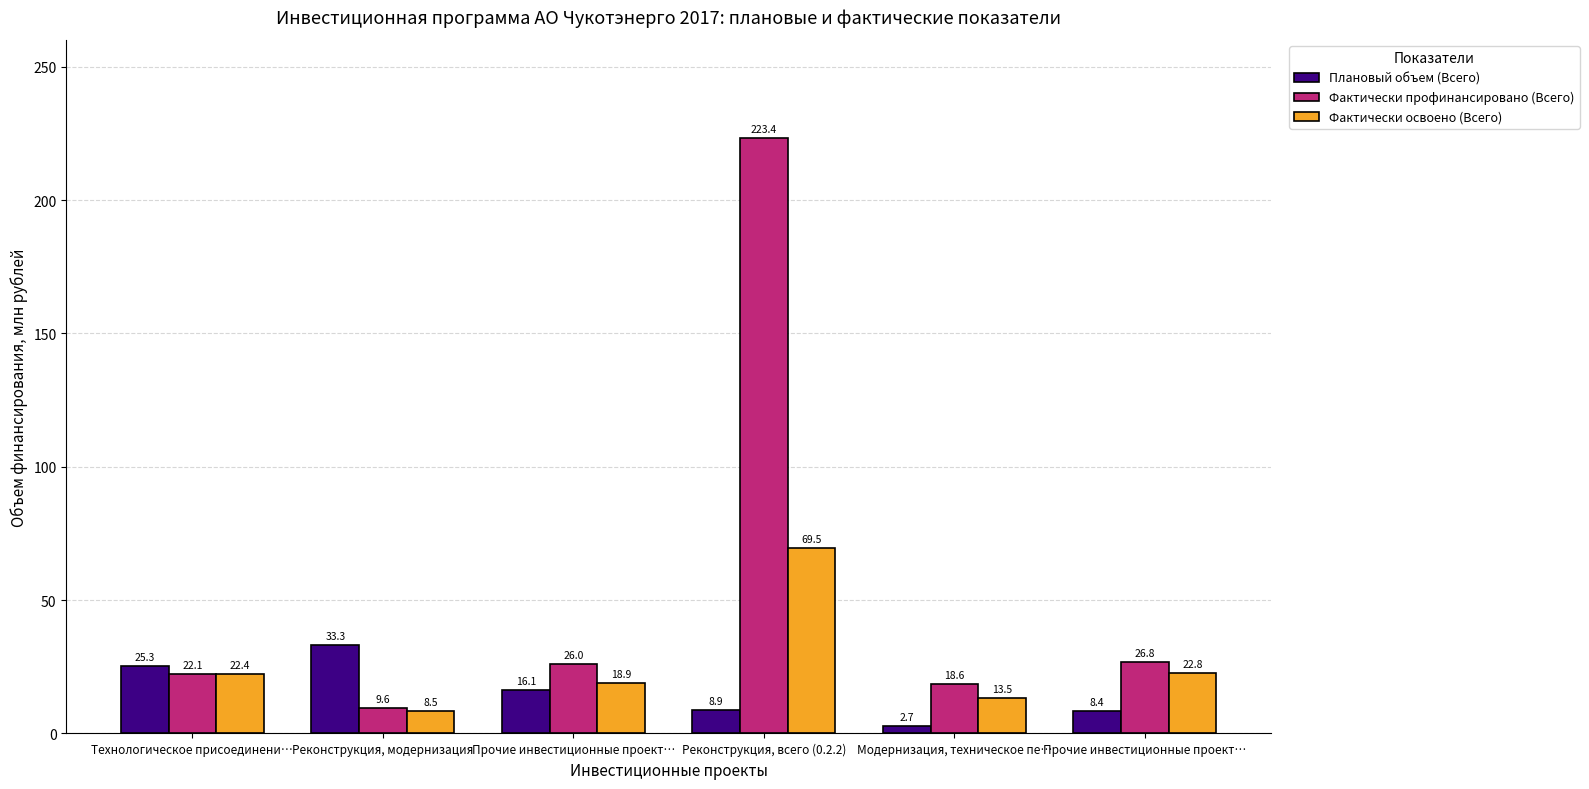

How many bars are there in each group?

3